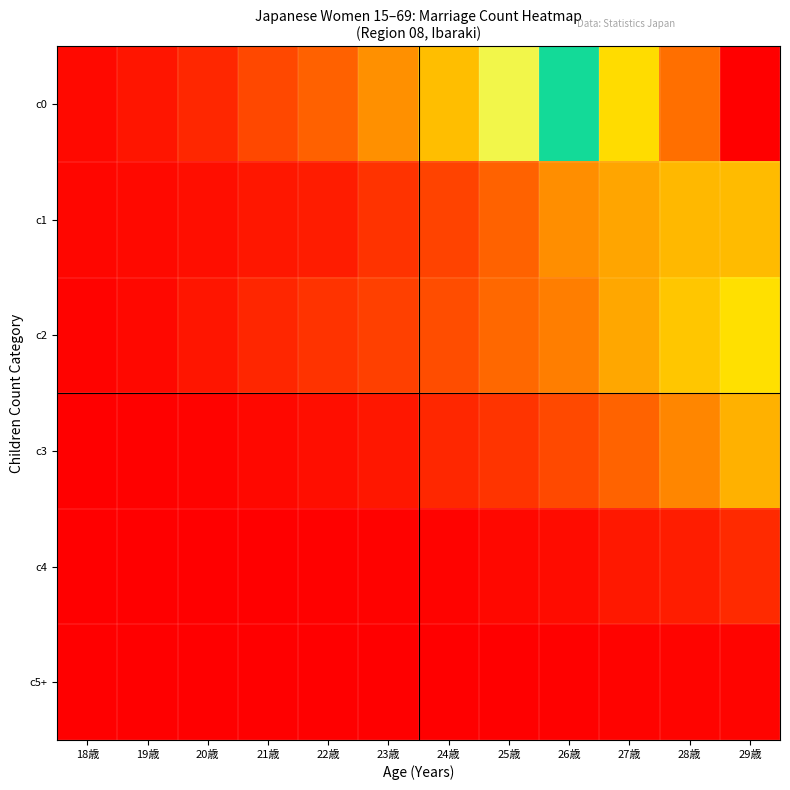

Reading left to right, what are all the values shown in this chart?

c0: 18歳=122	19歳=240	20歳=457	21歳=813	22歳=1099	23歳=1619	24歳=2140	25歳=2992	26歳=4007	27歳=5190	28歳=6194	29歳=7131
c1: 18歳=70	19歳=118	20歳=171	21歳=273	22歳=326	23歳=581	24歳=757	25歳=1114	26歳=1591	27歳=1865	28歳=2069	29歳=2091
c2: 18歳=47	19歳=107	20歳=242	21歳=434	22歳=576	23歳=728	24歳=873	25歳=1170	26歳=1417	27歳=1870	28歳=2226	29歳=2509
c3: 18歳=5	19歳=15	20歳=42	21歳=98	22歳=175	23歳=276	24歳=455	25歳=596	26歳=832	27歳=1126	28歳=1506	29歳=1981
c4: 18歳=0	19歳=0	20歳=2	21歳=8	22歳=21	23歳=29	24歳=51	25歳=102	26歳=149	27歳=279	28歳=336	29歳=481
c5+: 18歳=0	19歳=0	20歳=0	21歳=0	22歳=1	23歳=5	24歳=4	25歳=10	26歳=18	27歳=50	28歳=57	29歳=69